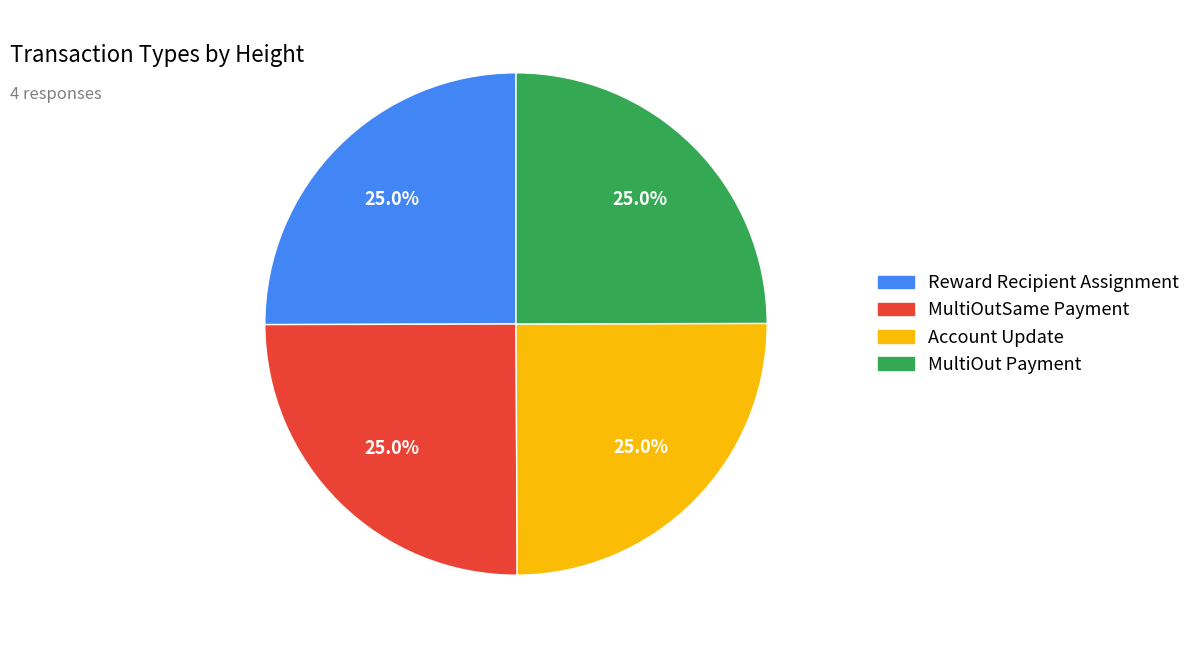

How many slices are in this pie chart?

4